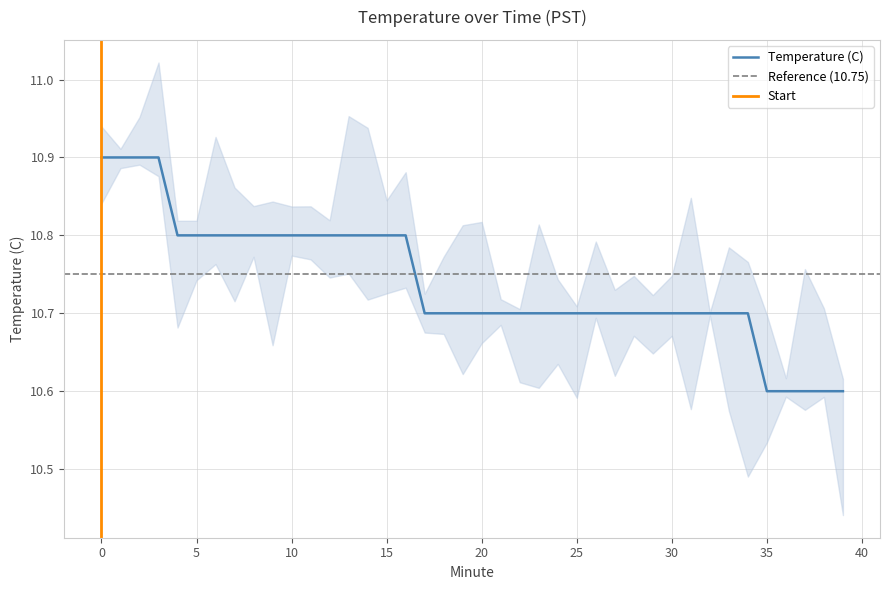

Between 20 and 22, which is larger?

20